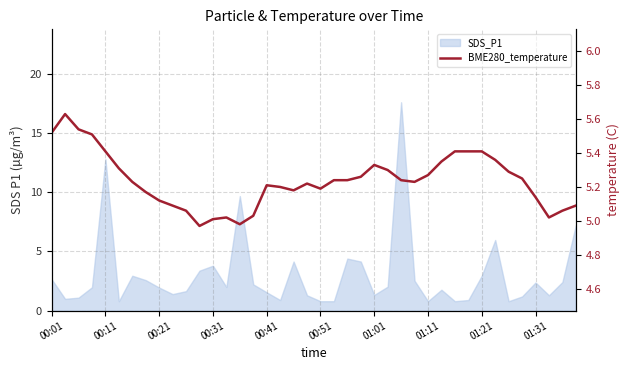

How many lines are shown in the chart?

1